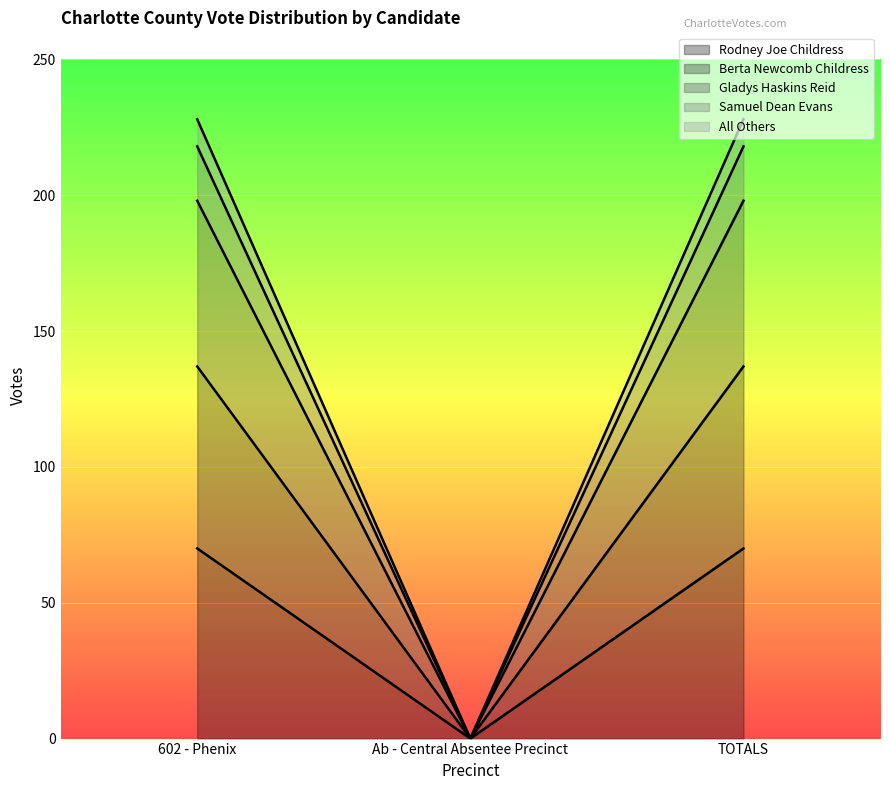

What is the maximum value for Rodney Joe Childress?

70